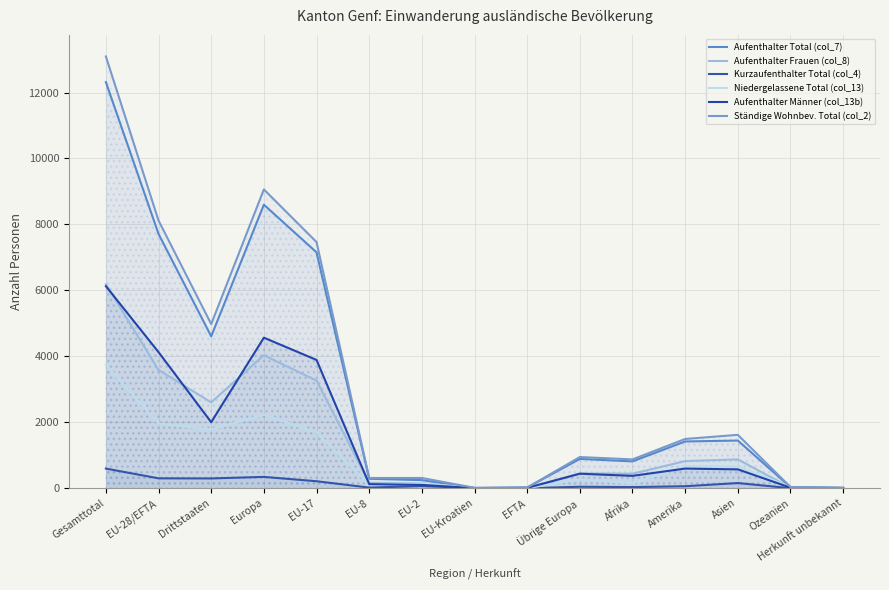

Which series has the largest range (max minus min)?

Ständige Wohnbev. Total (col_2)